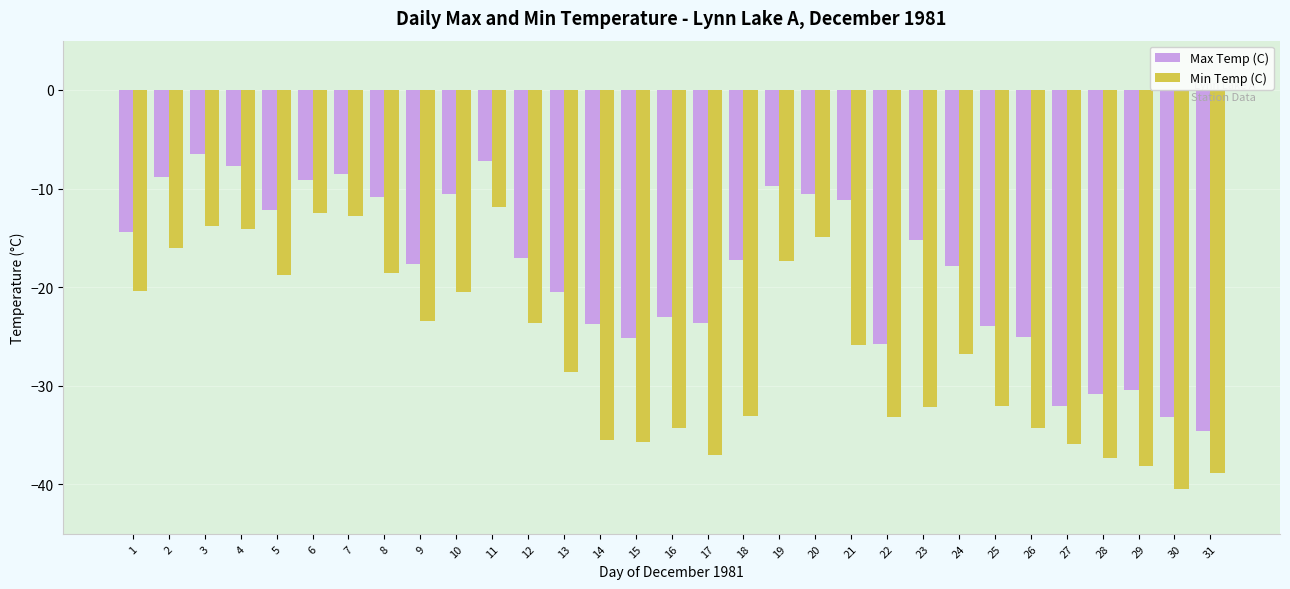

What is the spread (max minus min) of values at 29?

7.7